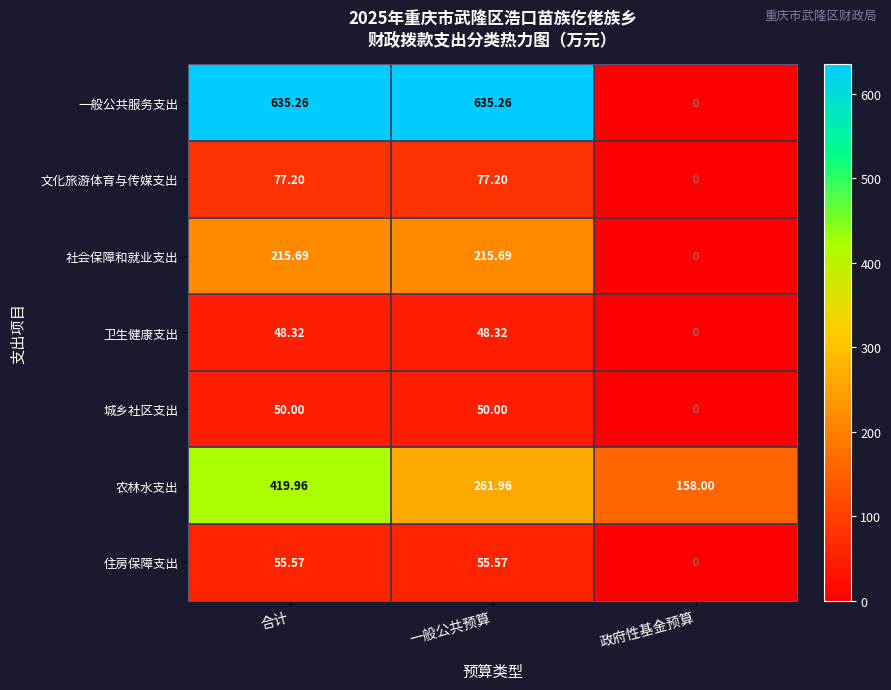

At 一般公共预算, list the series in order from largest to smallest.

一般公共服务支出, 农林水支出, 社会保障和就业支出, 文化旅游体育与传媒支出, 住房保障支出, 城乡社区支出, 卫生健康支出